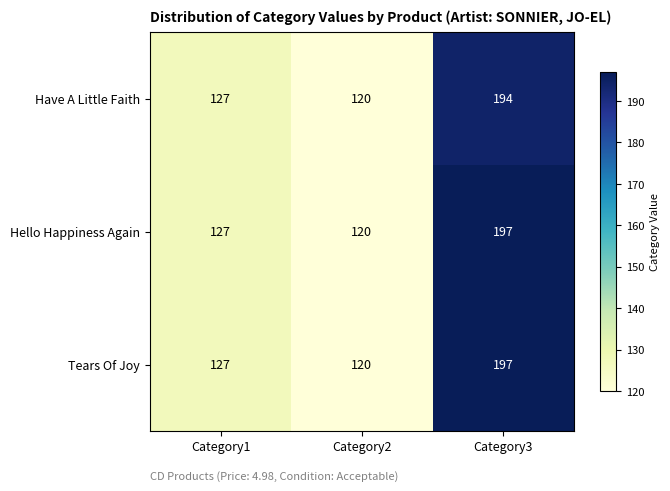

How many values in the Tears Of Joy series are below 127?

1